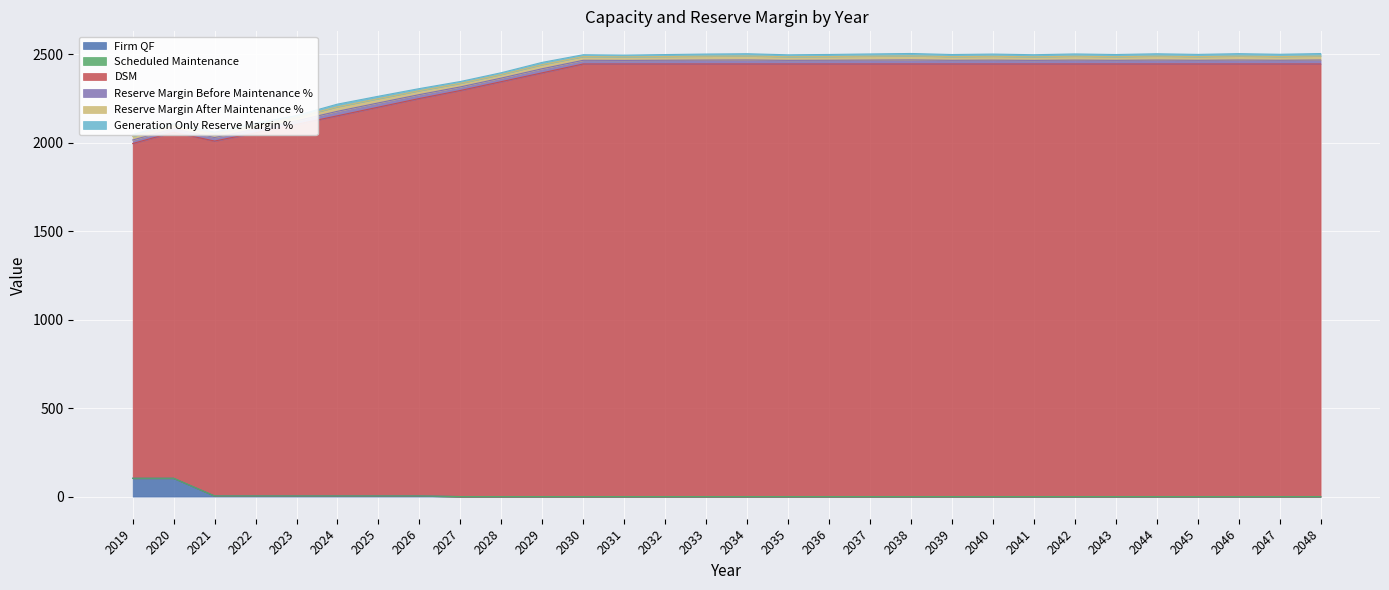

The value of Reserve Margin After Maintenance % at 2025 is 13.7. True or false?

False